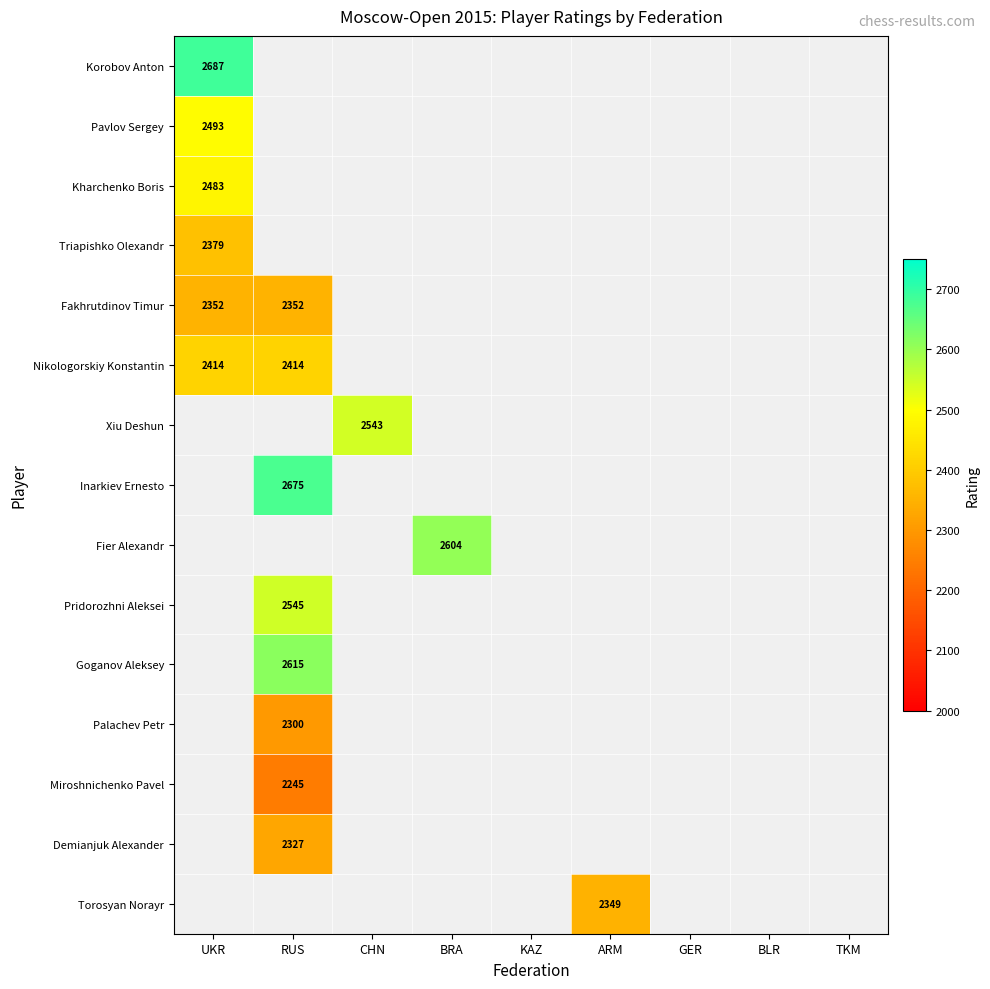

The value of Fier Alexandr at BRA is 2604. True or false?

True